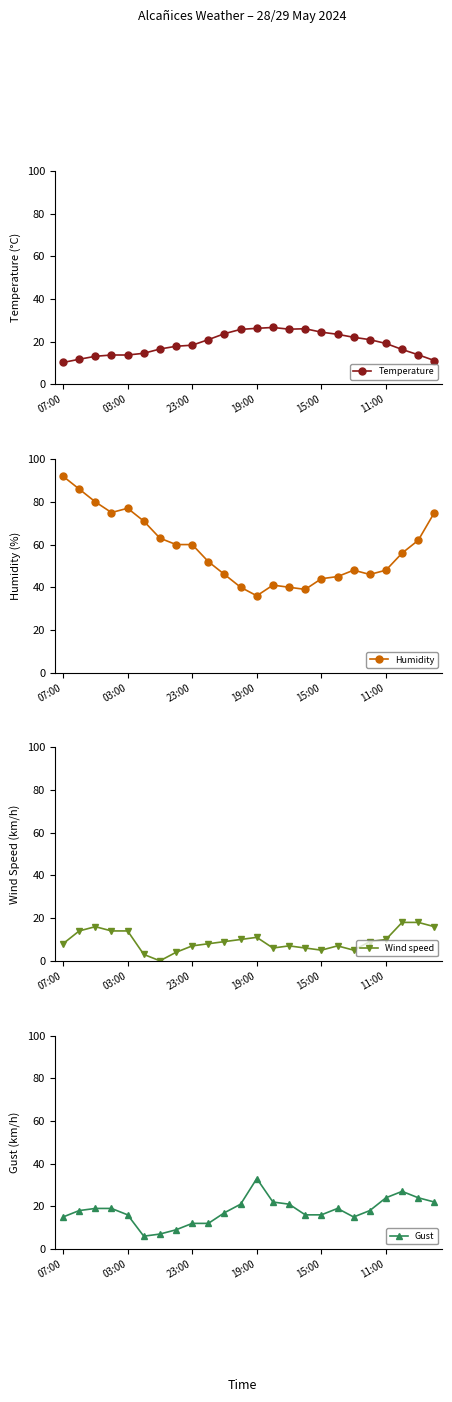

What value does the Gust series have at 9?

12.0